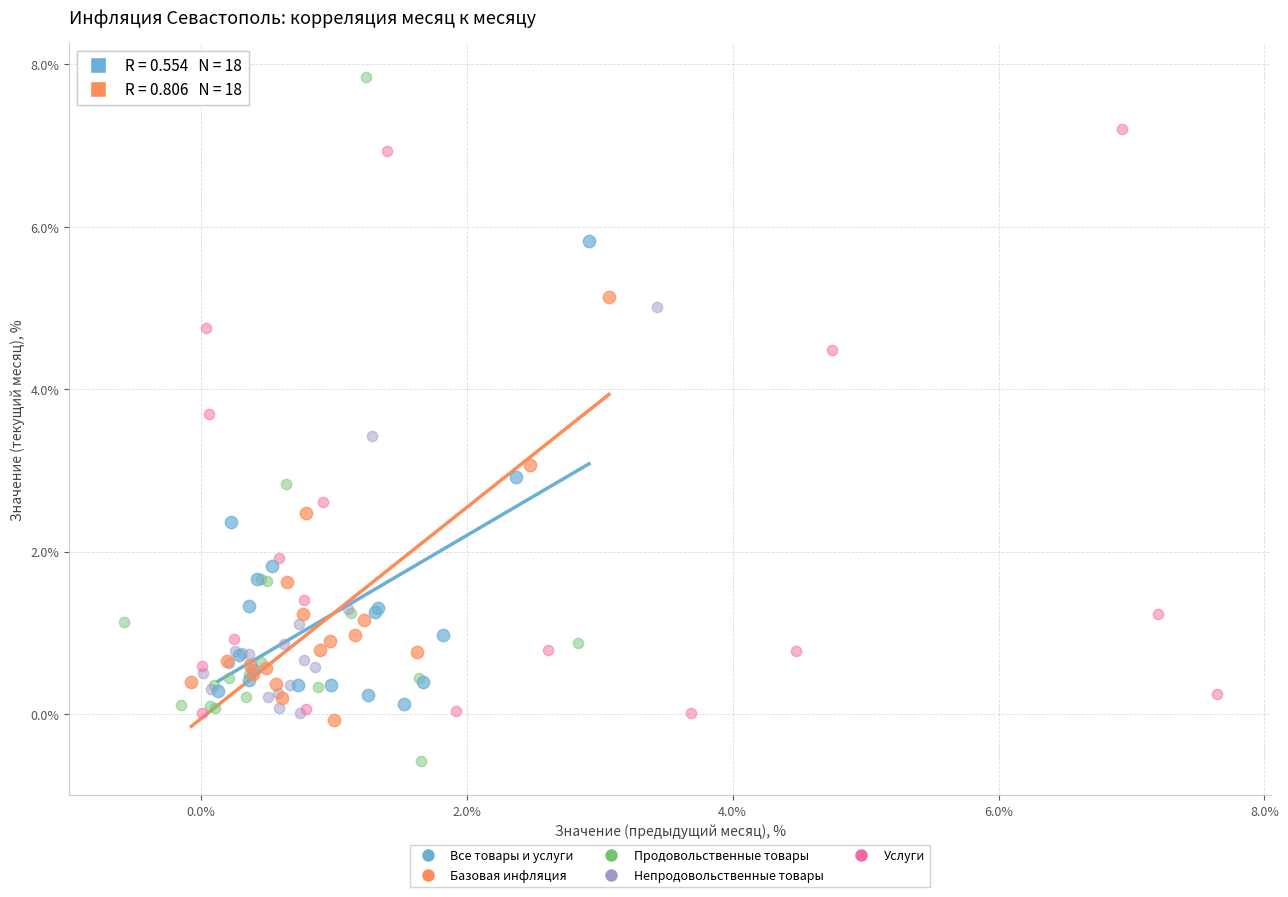

Which series contains the highest Y value?

Продовольственные товары